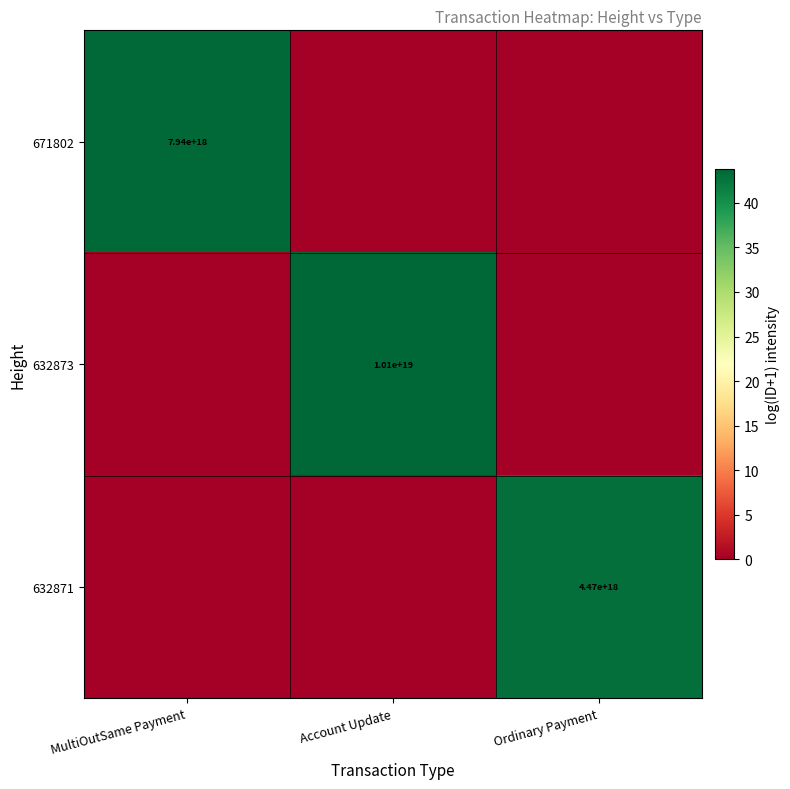

Is it true that 632871 equals 10.7 at Ordinary Payment?

False